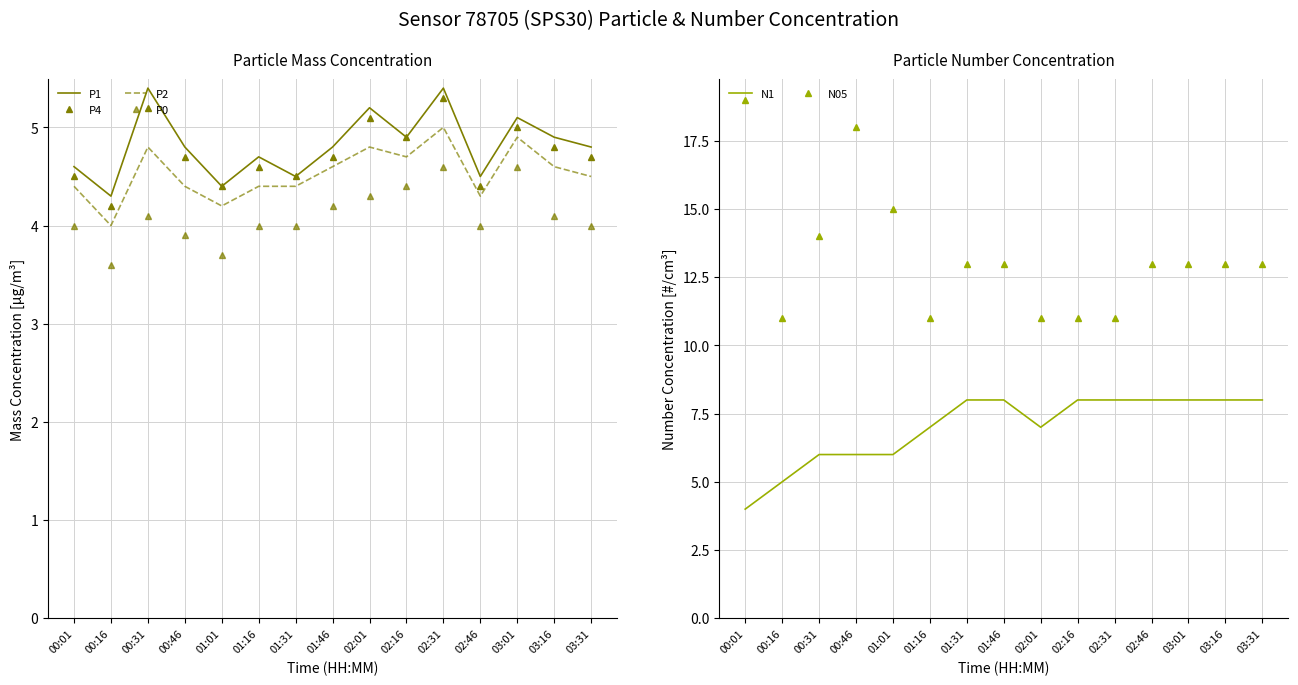

List the labels in order of P2 value, smallest first.

00:16, 01:01, 02:46, 00:01, 00:46, 01:16, 01:31, 03:31, 01:46, 03:16, 02:16, 00:31, 02:01, 03:01, 02:31